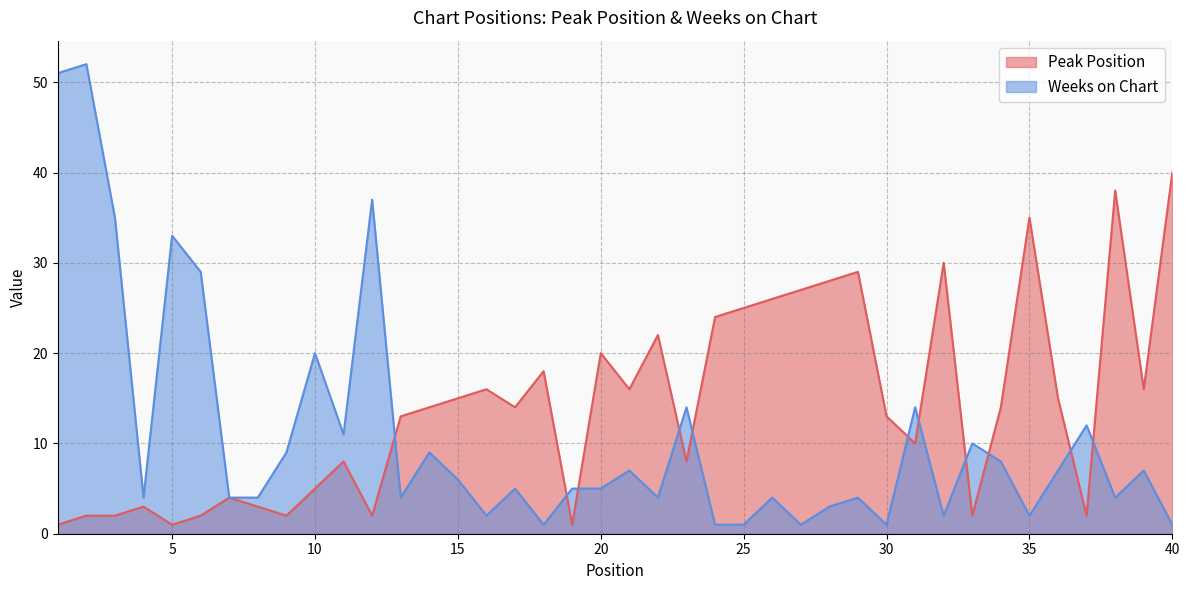

At which label does Weeks on Chart first exceed 5?

1